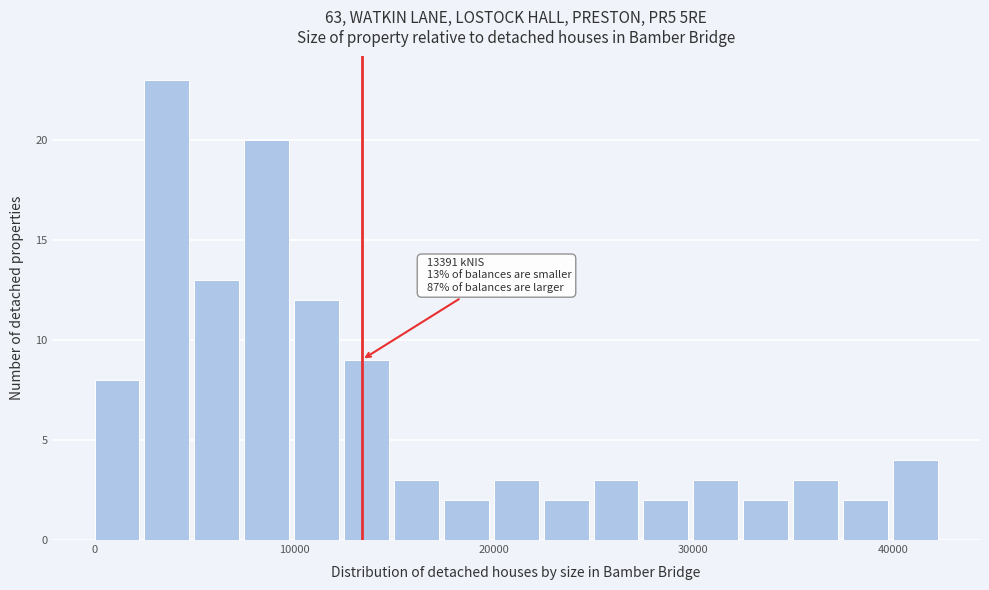

Read against the x-axis, roughly where is the centre of the tallest bar?

4000